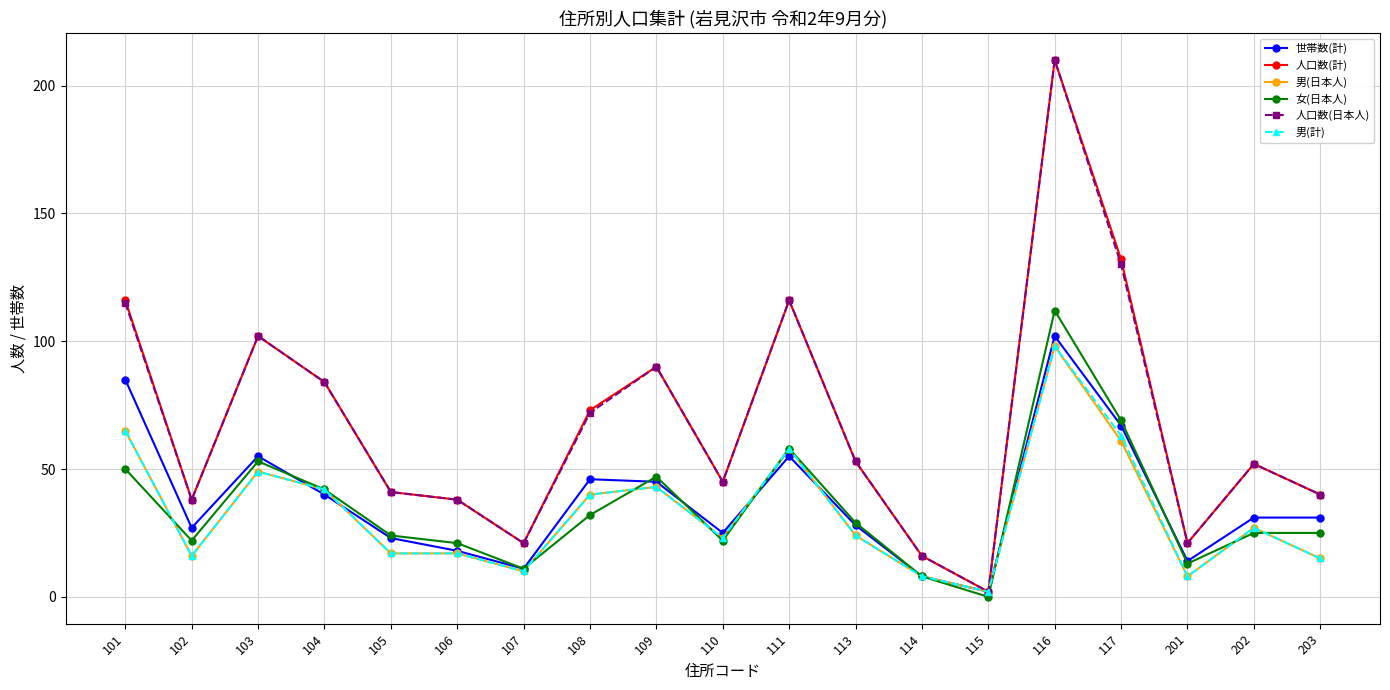

What is the total value across all series at 110?

183